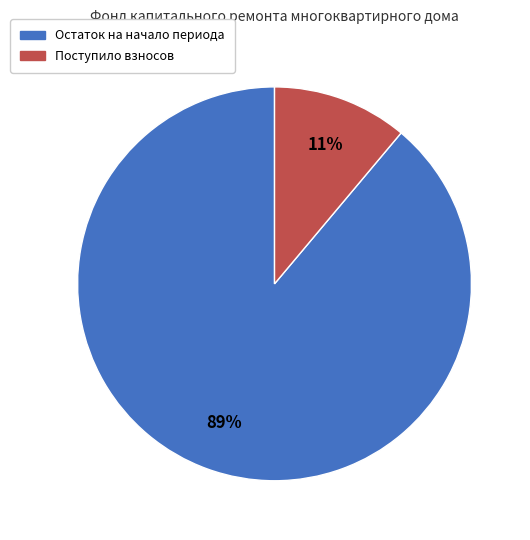

To the nearest percent, what is the difference between the largest and smallest slice percentages?

78%